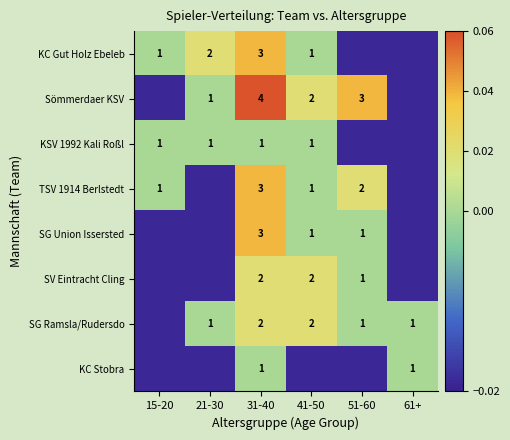

Where does the KC Gut Holz Ebeleb series first go above 0?

15-20